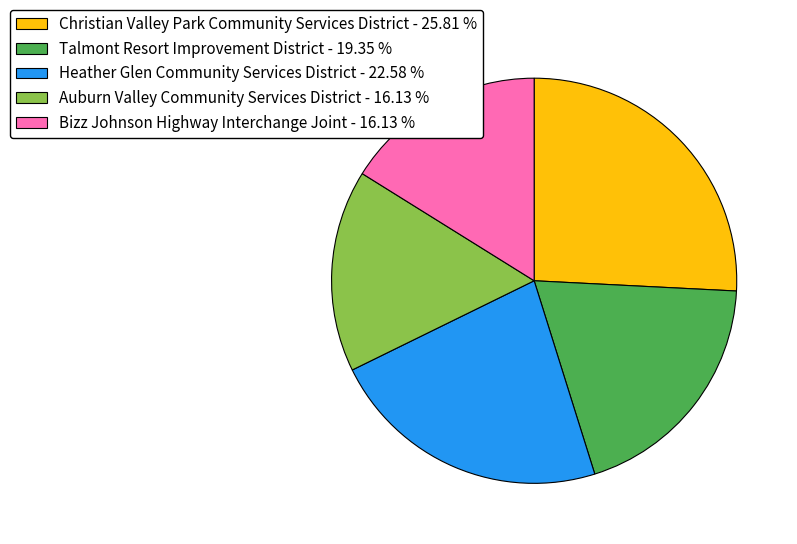

Is the sum of Christian Valley Park Community Services District - 25.81 % and Auburn Valley Community Services District - 16.13 % greater than half?

No